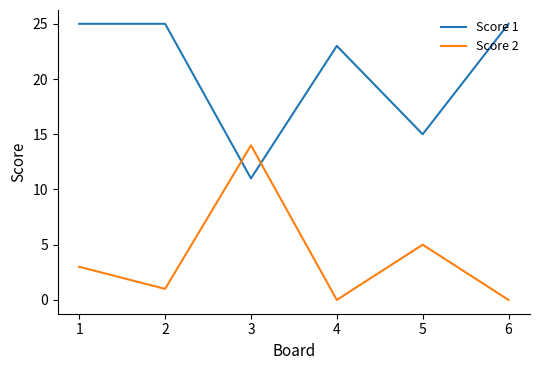

Count the Score 1 values in the range 15 to 25.

5